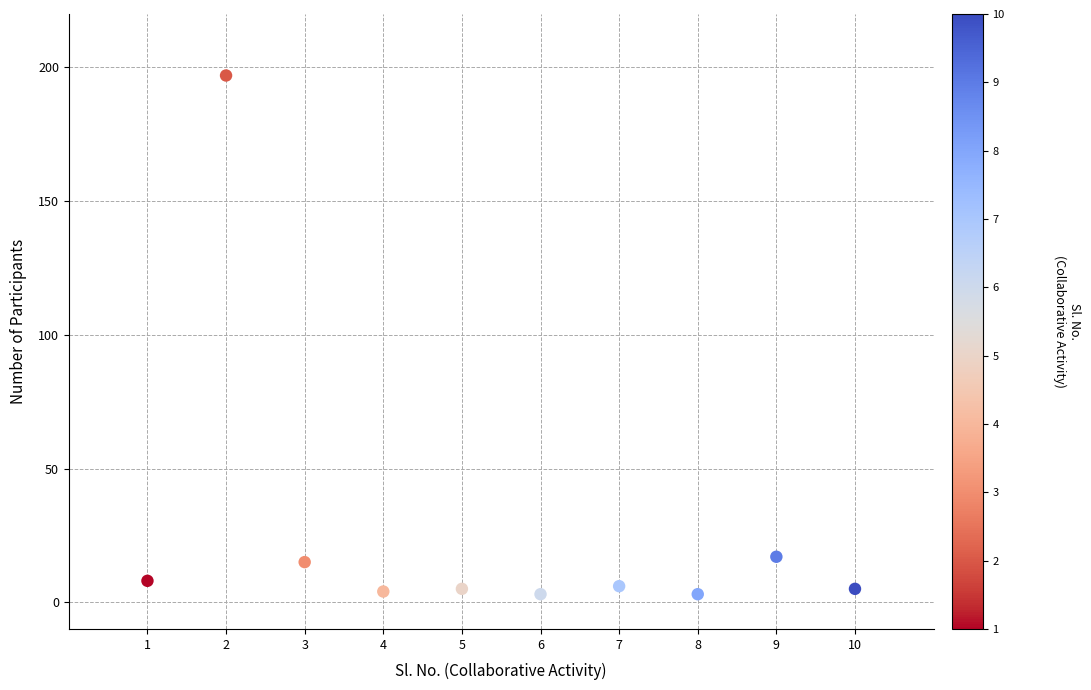

What is the average Y value?

26